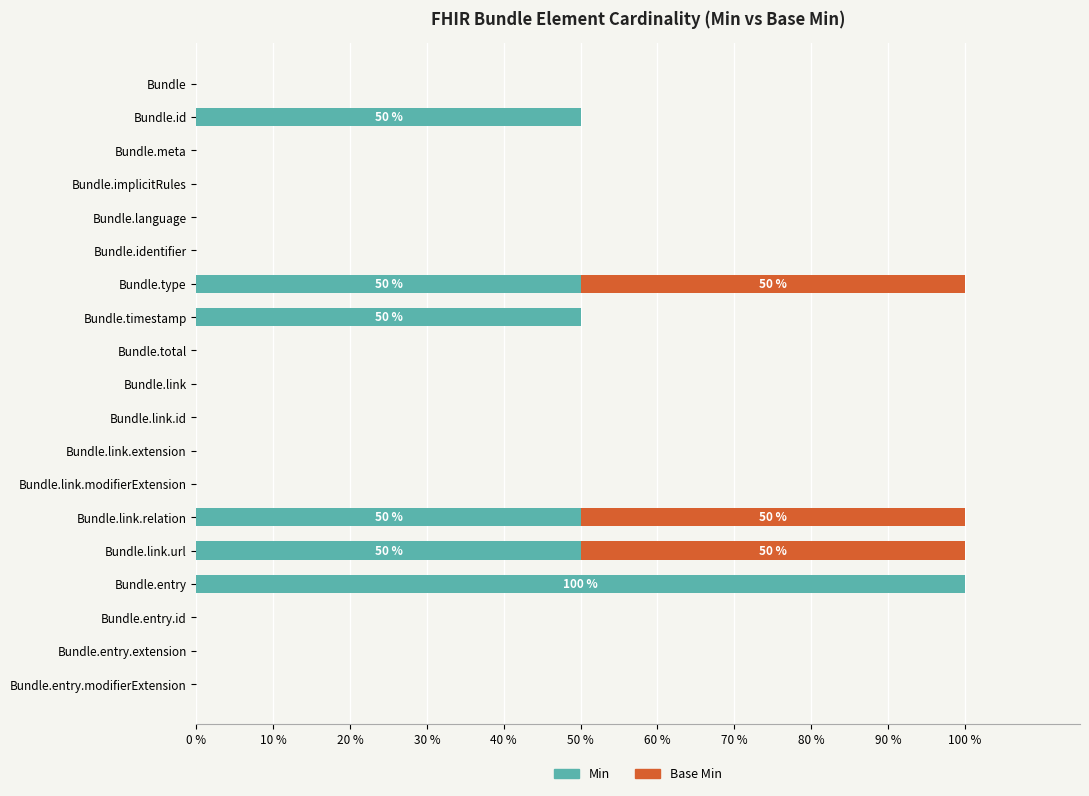

What is the sum of all Min values?

350